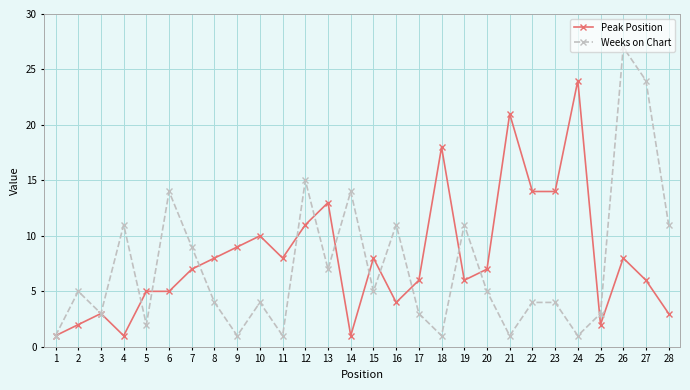

At which category is the sum across all series the highest?

26